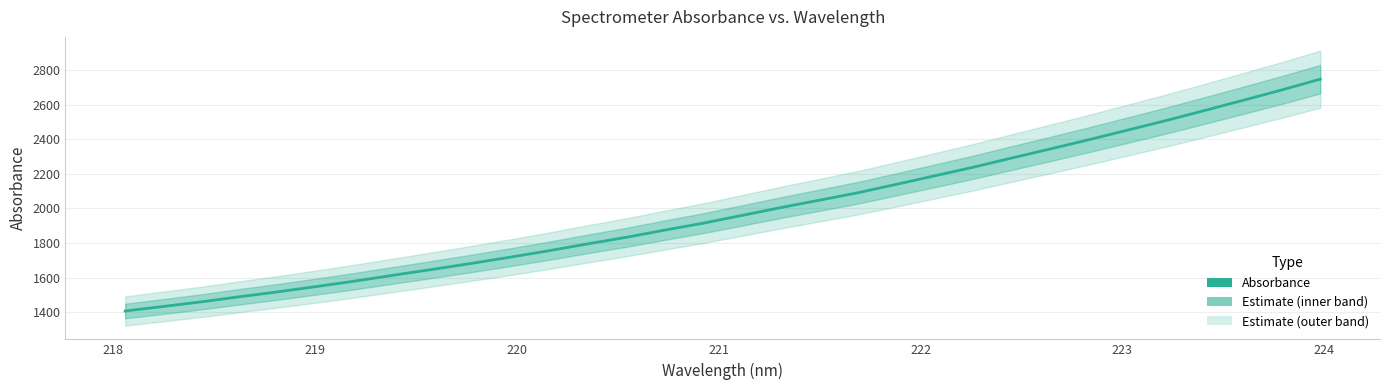

What is the value of the 20th point from the left?

2090.6